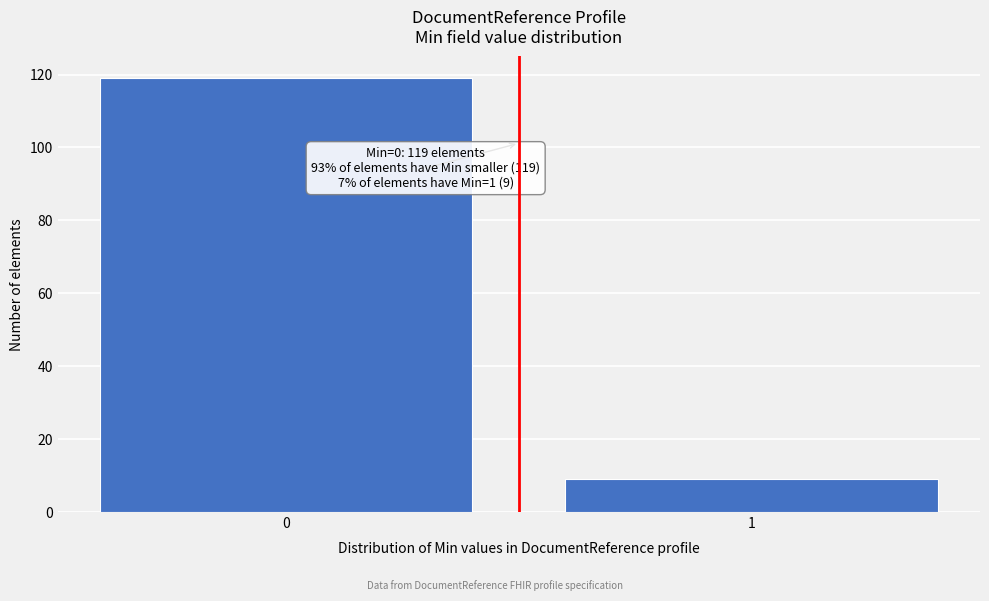

Reading left to right, what are all the values shown in this chart?

119	9